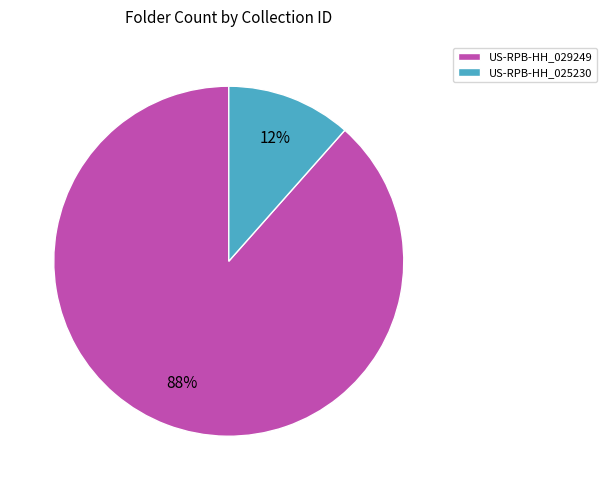

Rank the categories by value from highest to lowest.

US-RPB-HH_029249, US-RPB-HH_025230